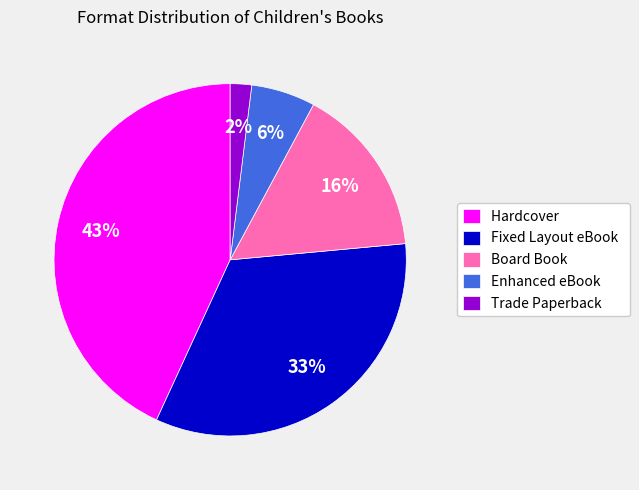

Does Fixed Layout eBook represent more than half of the total?

No